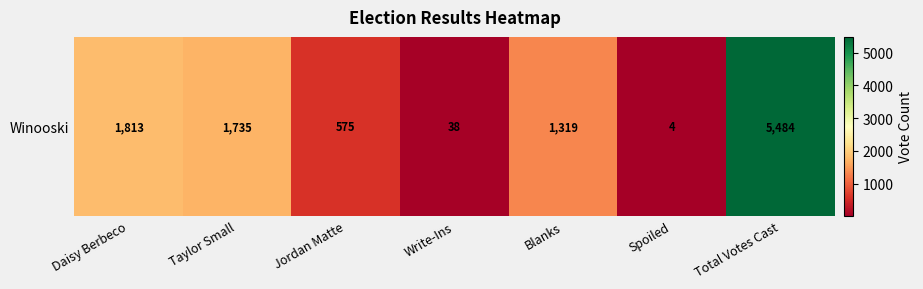

Count the number of values greater than 1319.

3